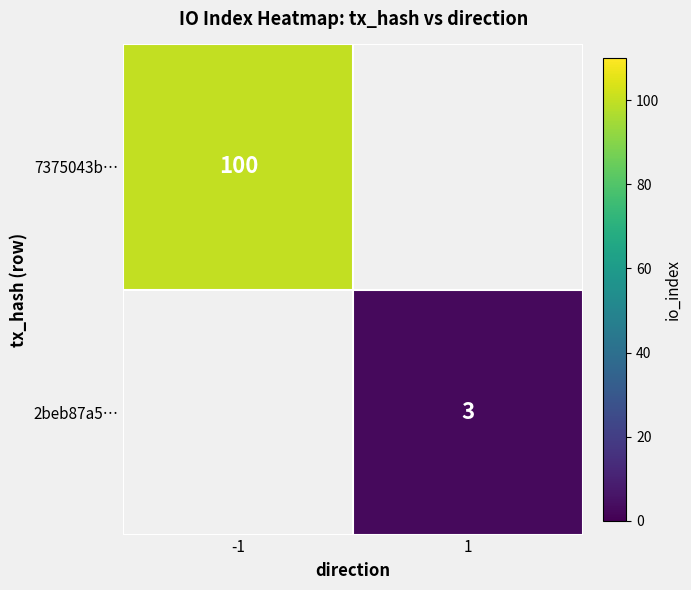

Is the value of 7375043b… at -1 greater than the value of 2beb87a5… at 1?

Yes